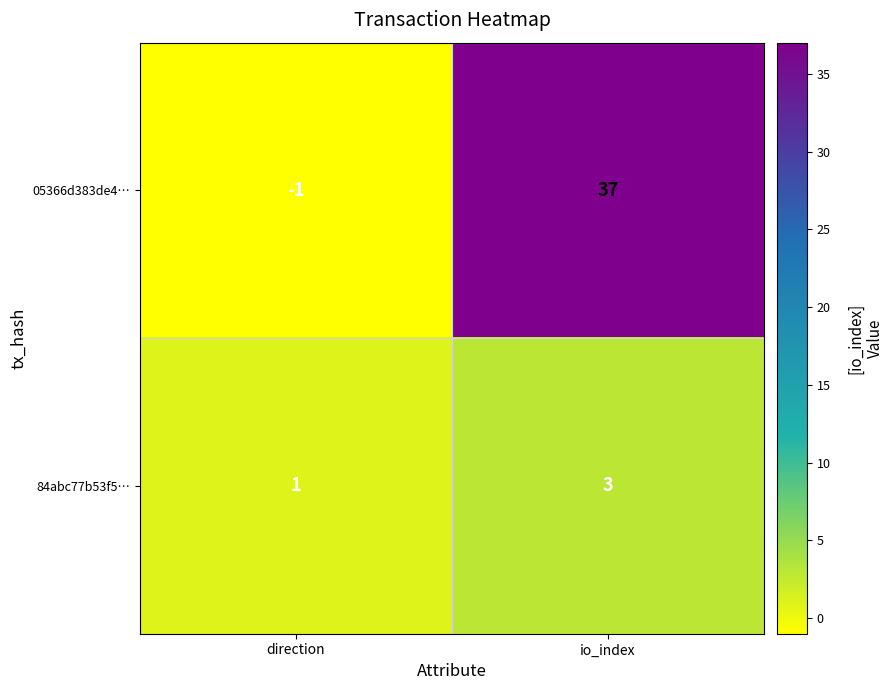

The 05366d383de4… series shows 58 at io_index. True or false?

False